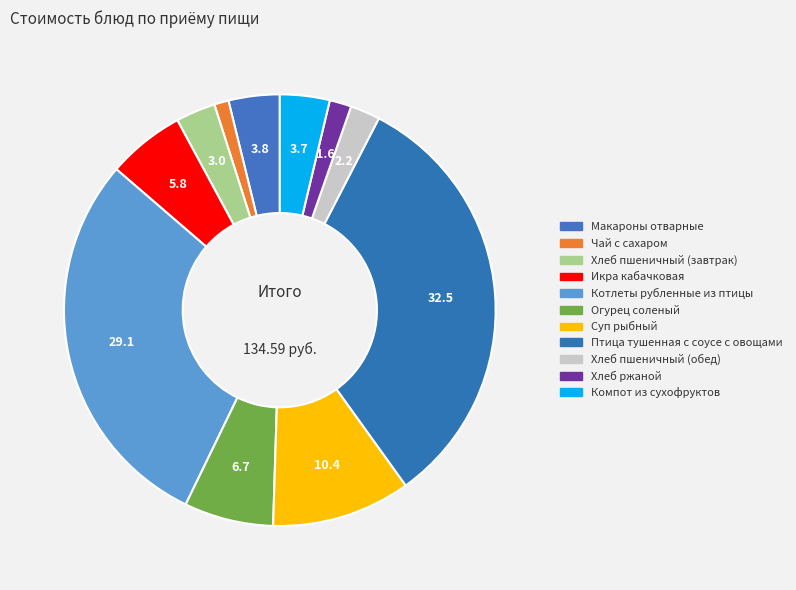

To the nearest percent, what is the combined percentage of Макароны отварные and Птица тушенная с соусе с овощами?

36%